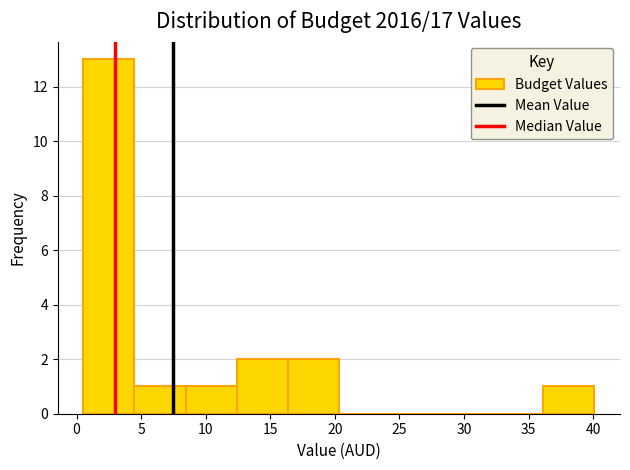

Reading left to right, transcribe this chart: for each bar, give the range it covers on the x-axis and its height. Neither the bar edges nor the heights are printed on the chart, so give them approximately, as read against the axes.

0.5 to 4.5: 13
4.5 to 8.5: 1
8.5 to 12.5: 1
12.5 to 16.5: 2
16.5 to 20.5: 2
20.5 to 24.5: 0
24.5 to 28.0: 0
28.0 to 32.0: 0
32.0 to 36.0: 0
36.0 to 40.0: 1